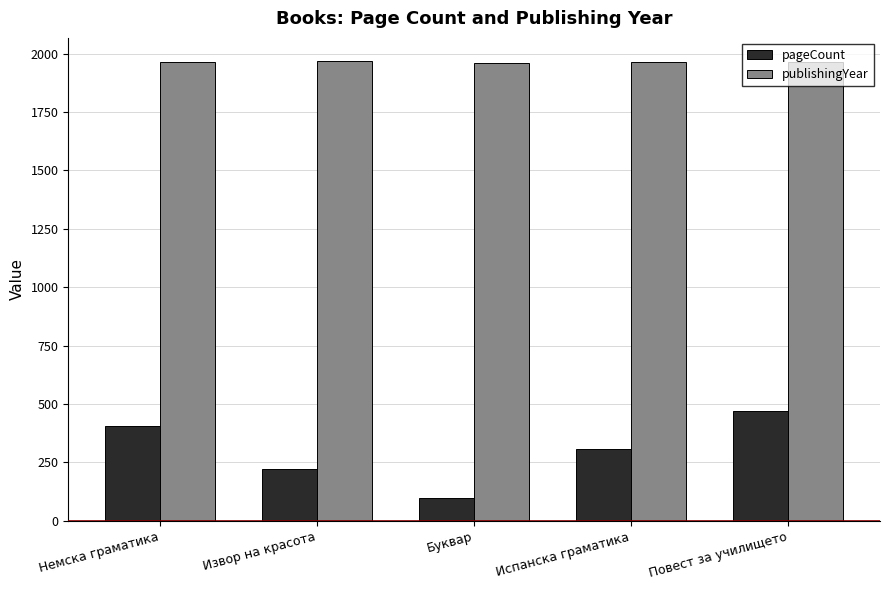

The pageCount series shows 97 at Немска граматика. True or false?

False